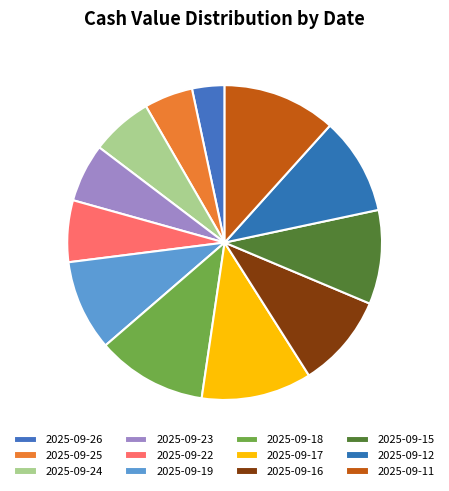

How many segments does this pie chart have?

12